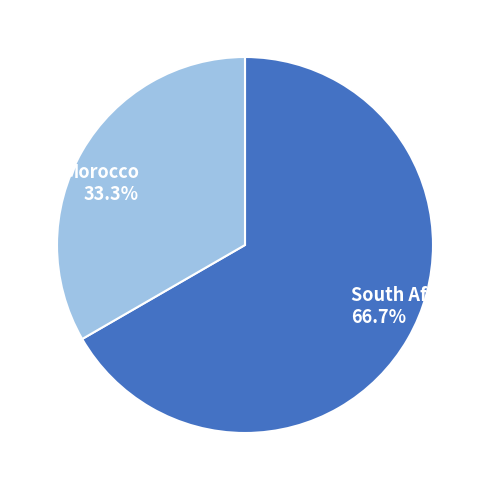

Is there any slice that represents more than half of the pie?

Yes